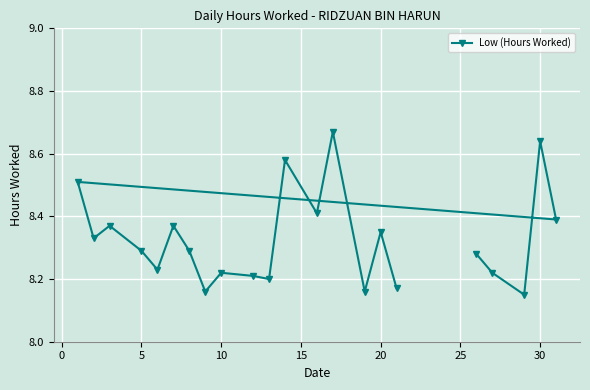

Which has a higher value, 5 or 10?

5